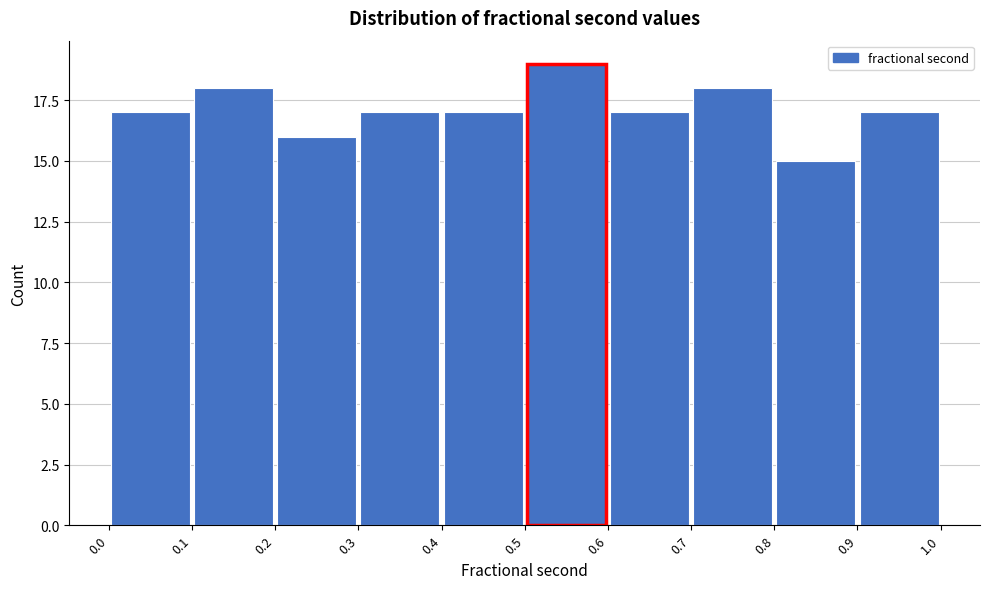

Reading left to right, list every bar in this chart as the range it spans on the x-axis followed by its height. The values are not printed on the chart, so give them approximately, as read against the axis.

0.0 to 0.1: 17
0.1 to 0.2: 18
0.2 to 0.3: 16
0.3 to 0.4: 17
0.4 to 0.5: 17
0.5 to 0.6: 19
0.6 to 0.7: 17
0.7 to 0.8: 18
0.8 to 0.9: 15
0.9 to 1.0: 17